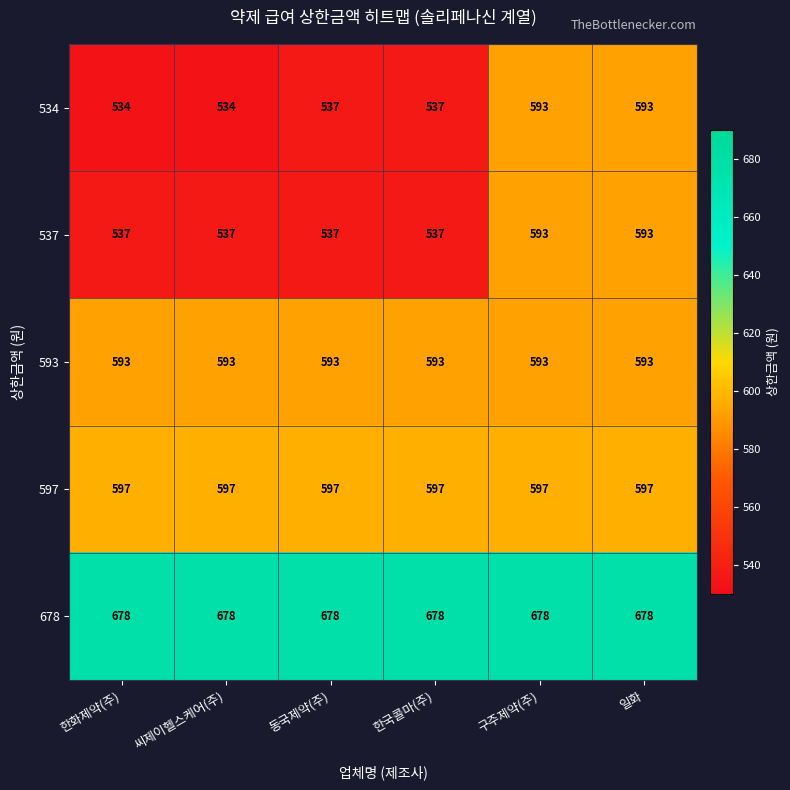

What is the smallest value displayed?

534